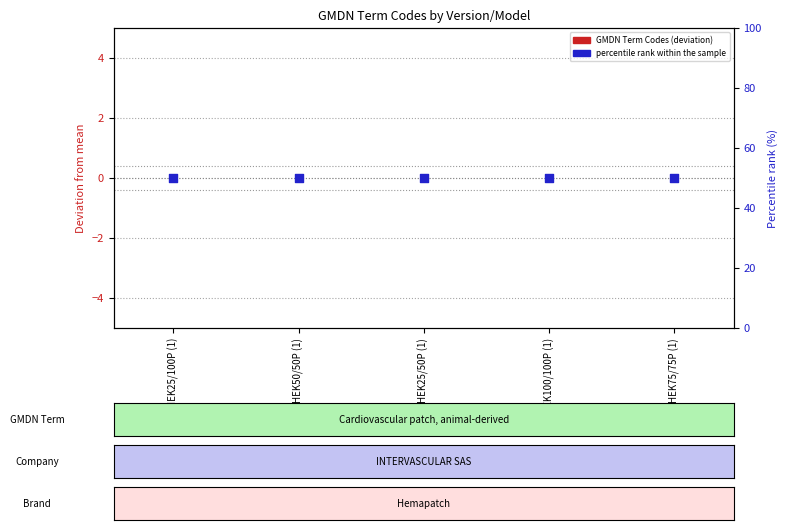

Which series has the largest total across all categories?

percentile rank within the sample